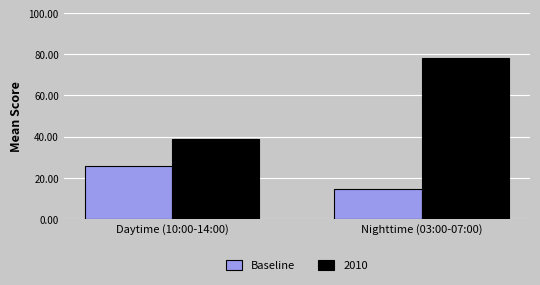

Which series changed the most between Daytime (10:00-14:00) and Nighttime (03:00-07:00)?

2010